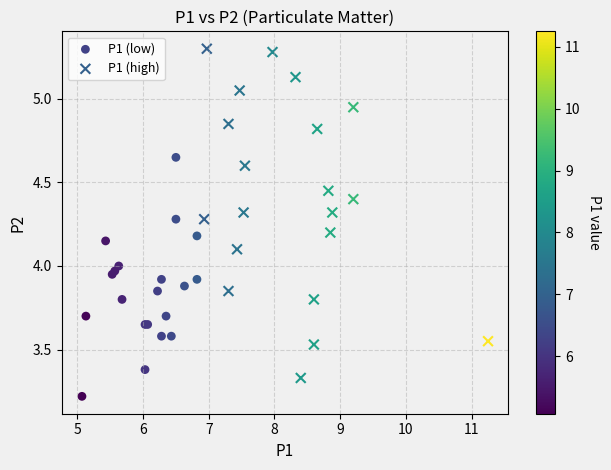

Which series has the widest spread of Y values?

P1 (high)